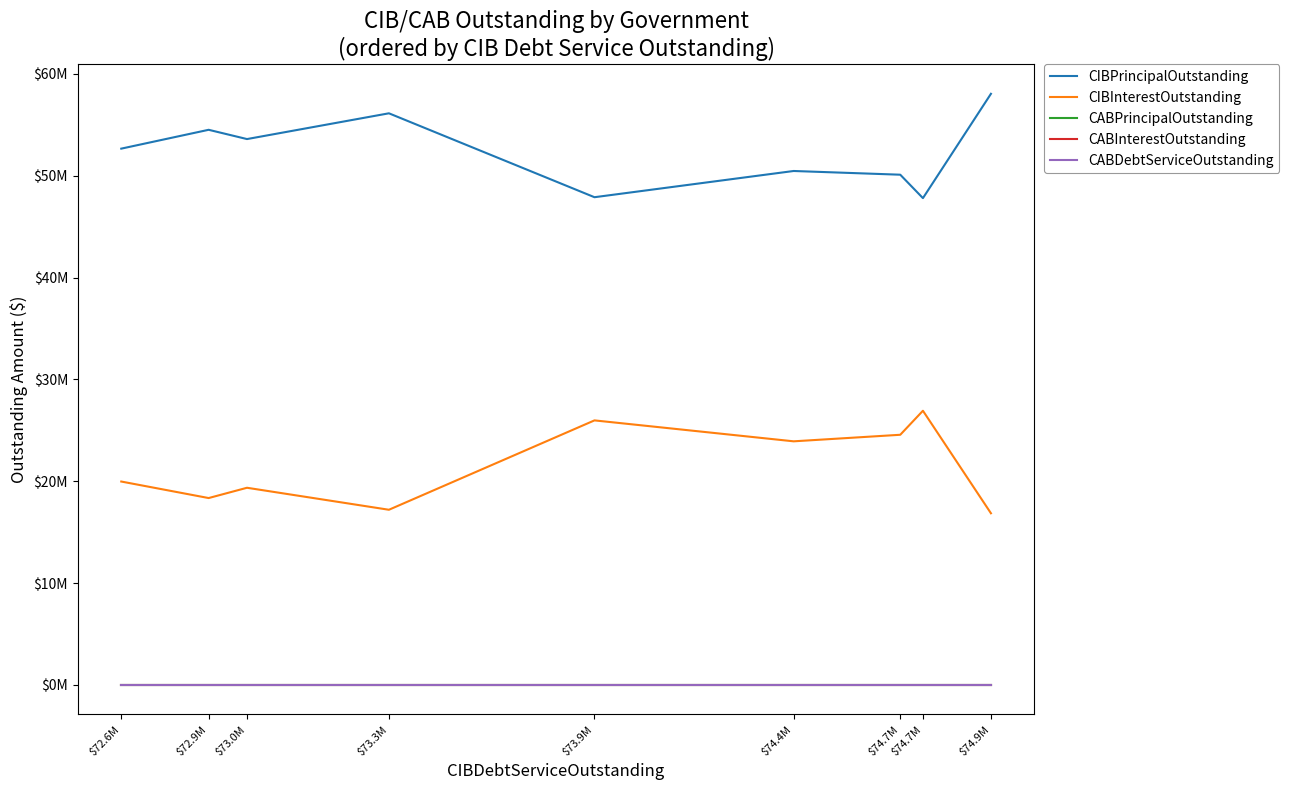

Is the value of CIBPrincipalOutstanding at $74.4M greater than the value of CIBInterestOutstanding at $73.3M?

Yes